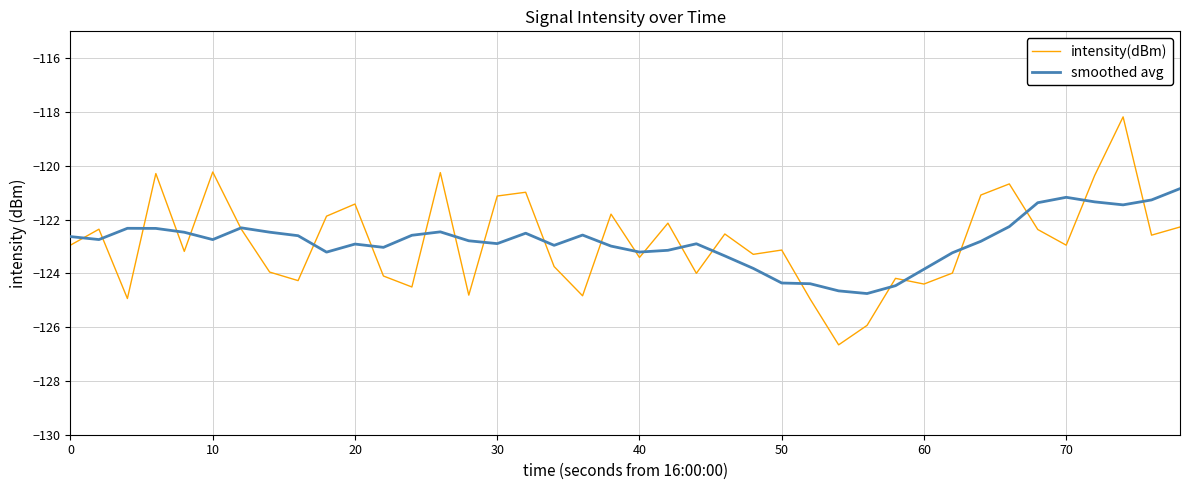

True or false: intensity(dBm) has more than 1 points higher than both neighbors.

True